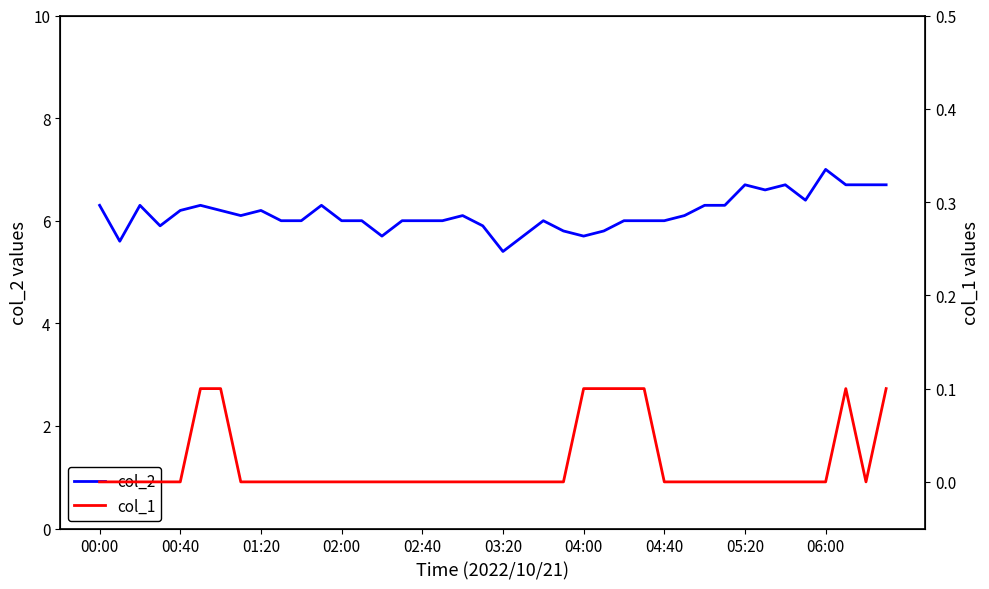

What is the lowest value of the col_2 series?

5.4